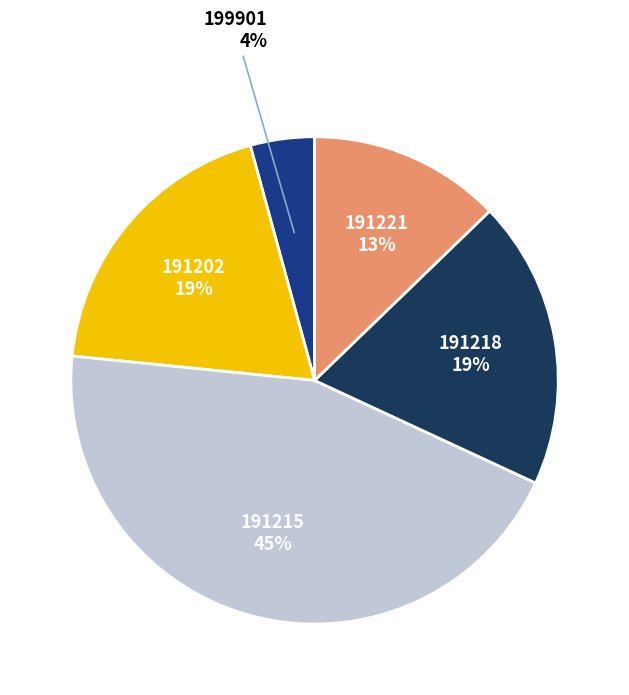

To the nearest percent, what is the difference between the 191221 and 191215 slice percentages?

32%